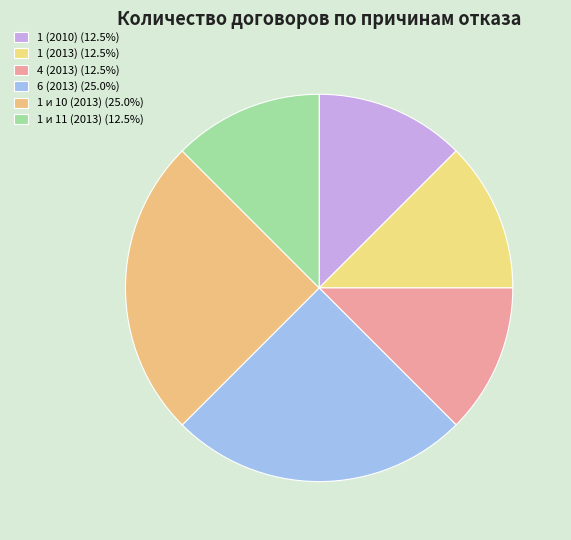

What portion of the pie excludes 4 (2013)?

87.5%